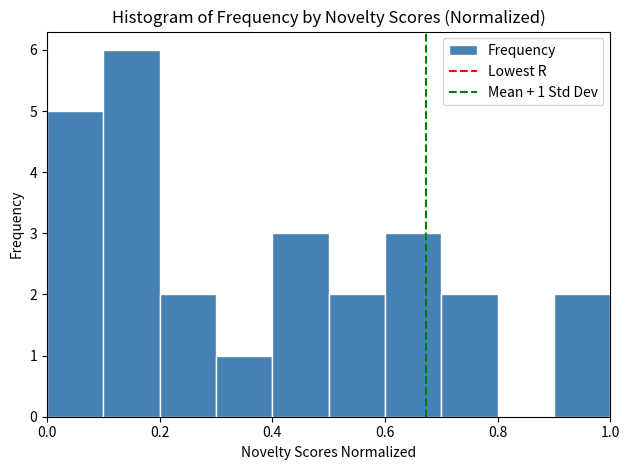

Over which range of the x-axis is the bar tallest?

0.1 to 0.2